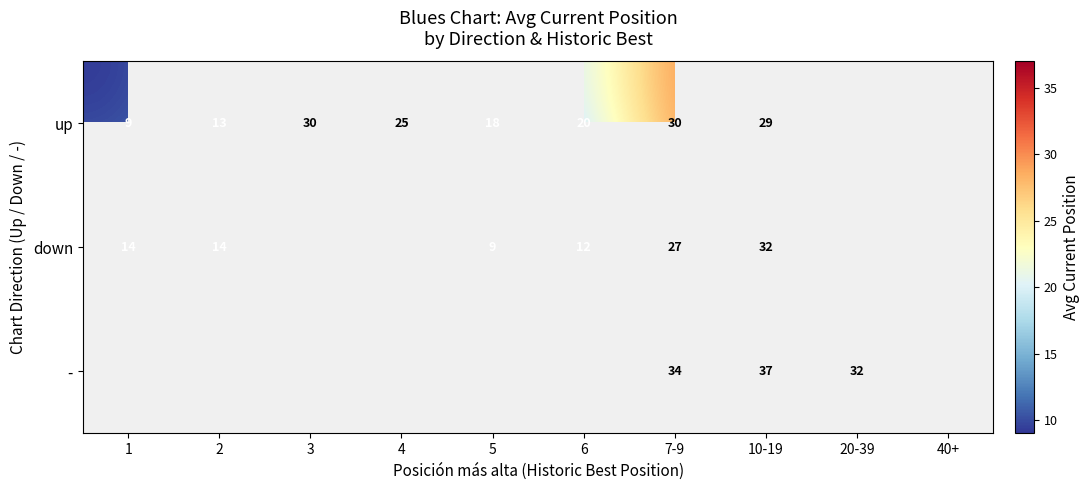

Between 5 and 3, which is larger?

3